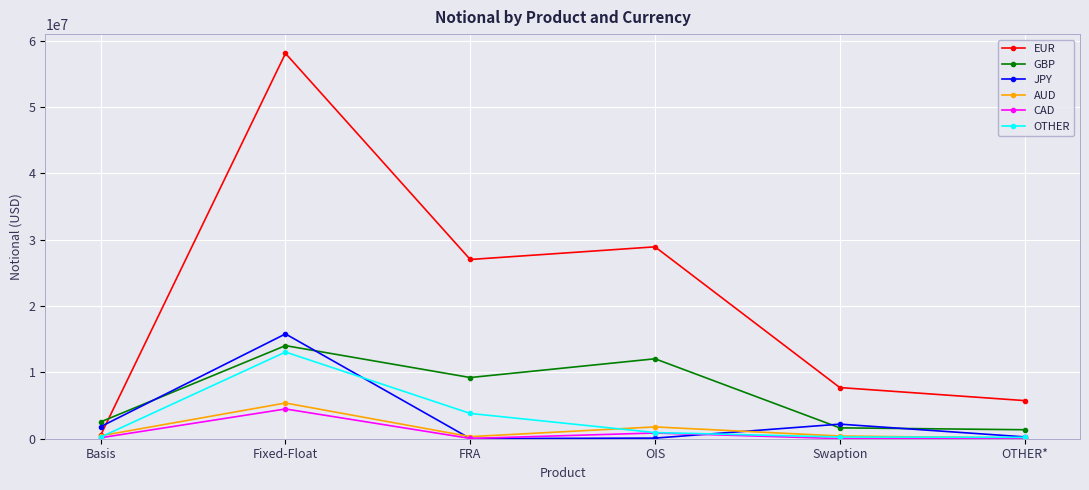

Is it true that JPY equals 24710811 at Fixed-Float?

False